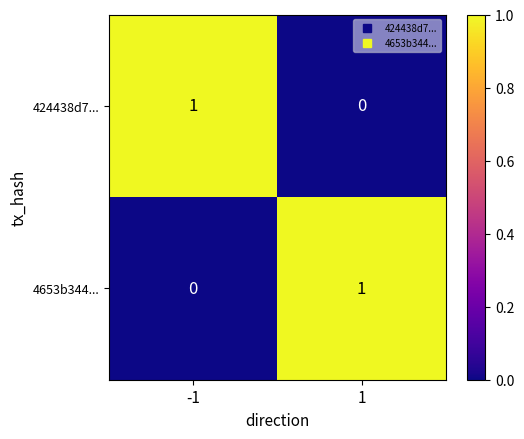

The 4653b344... series shows 0 at -1. True or false?

True